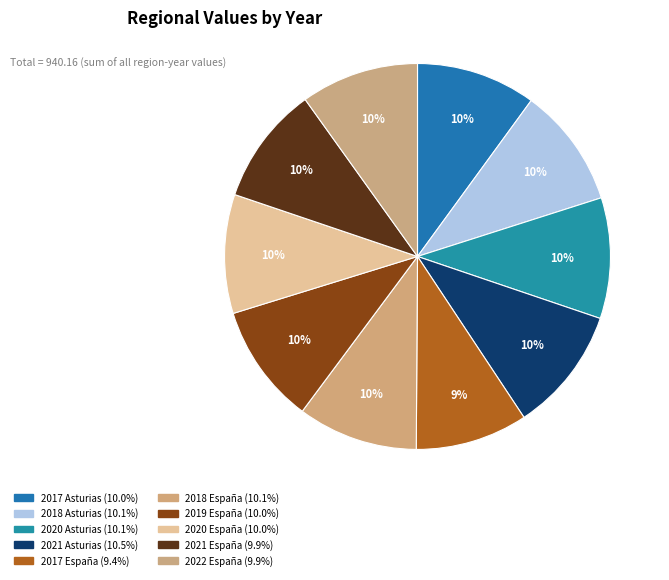

What is the total percentage of 2021 España and 2018 Asturias?

20.0%